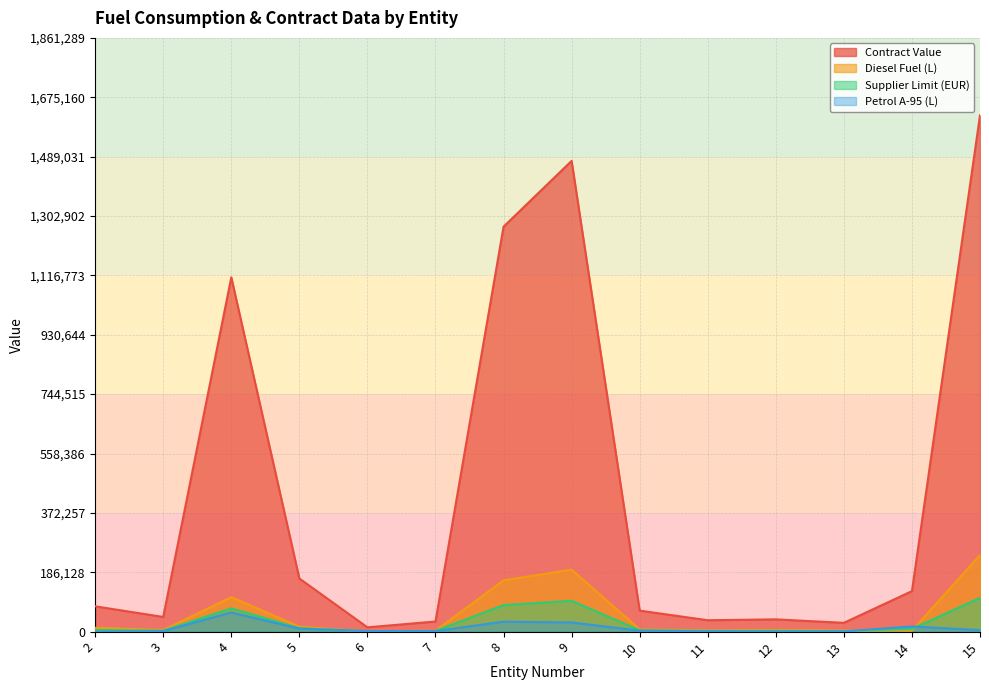

What value does the Petrol A-95 (L) series have at 11?

1200.0